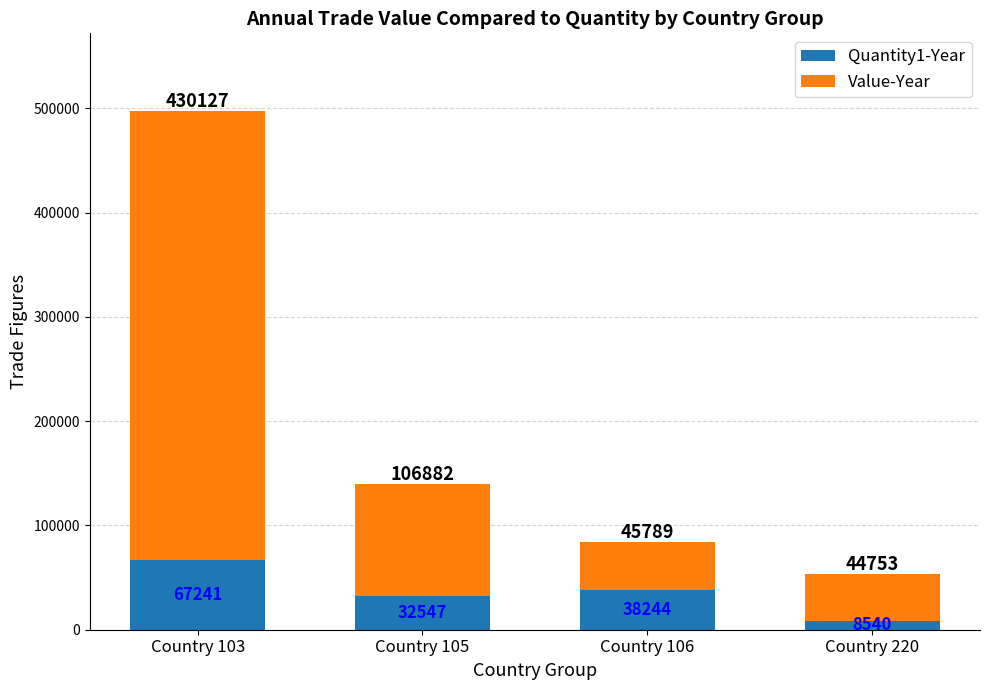

Are the bars grouped side by side (vs. stacked)?

No